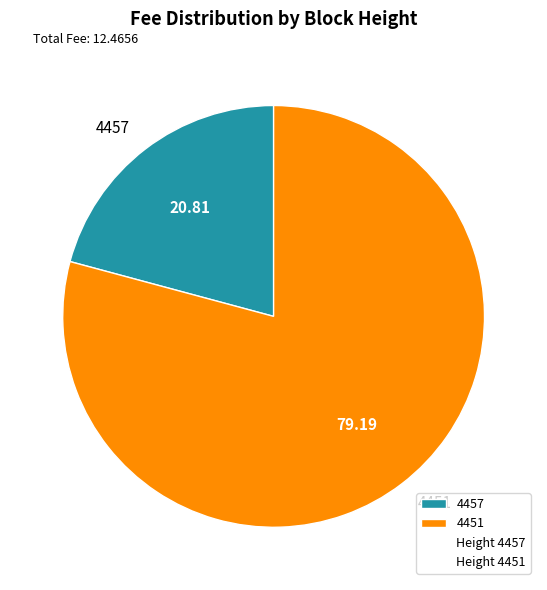

True or false: 4451 accounts for 79% of the total.

True